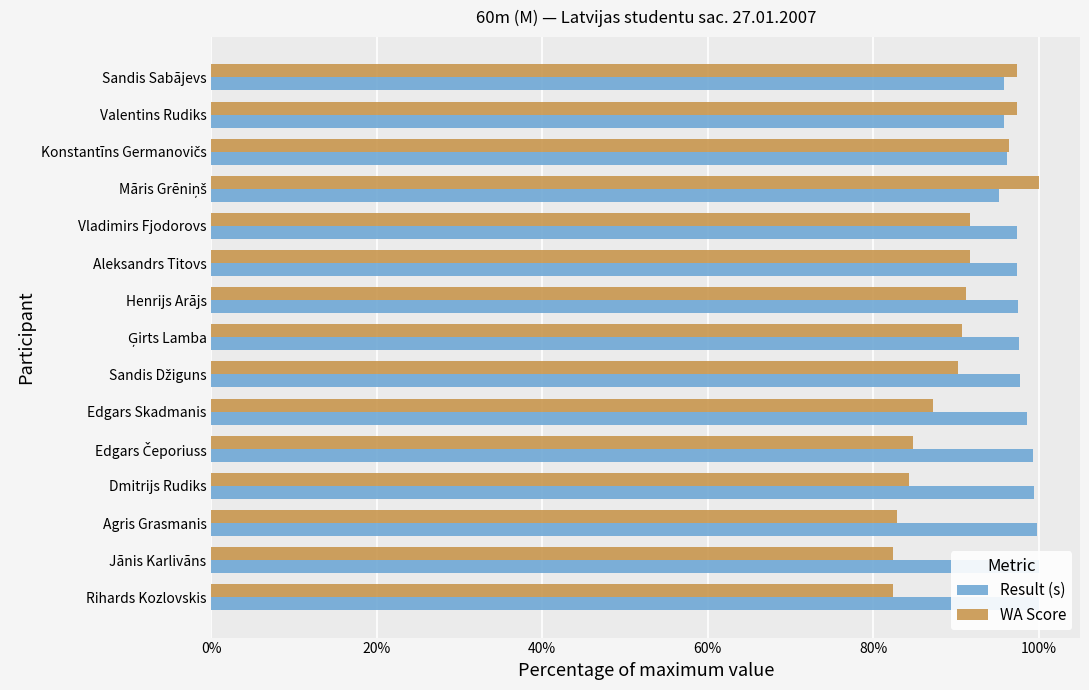

Which series has the widest spread of values?

WA Score